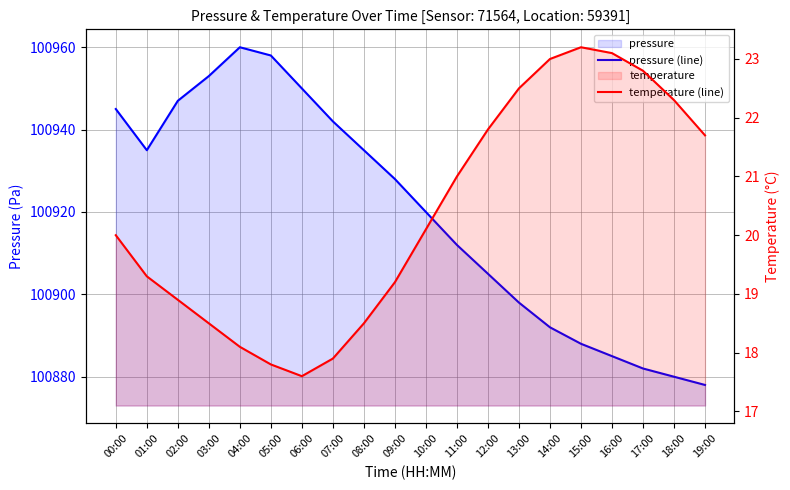

What position from the right is 06:00?

14